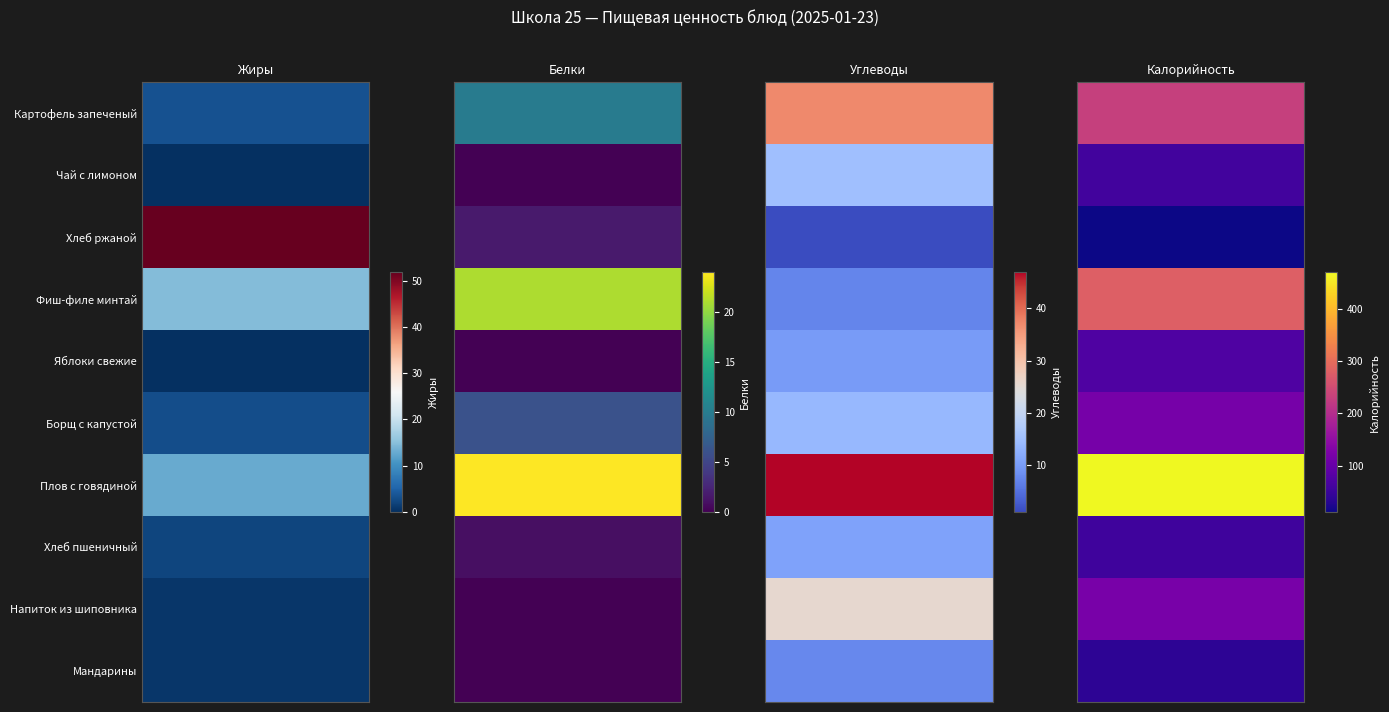

Between 1 and 0, which is larger?

1